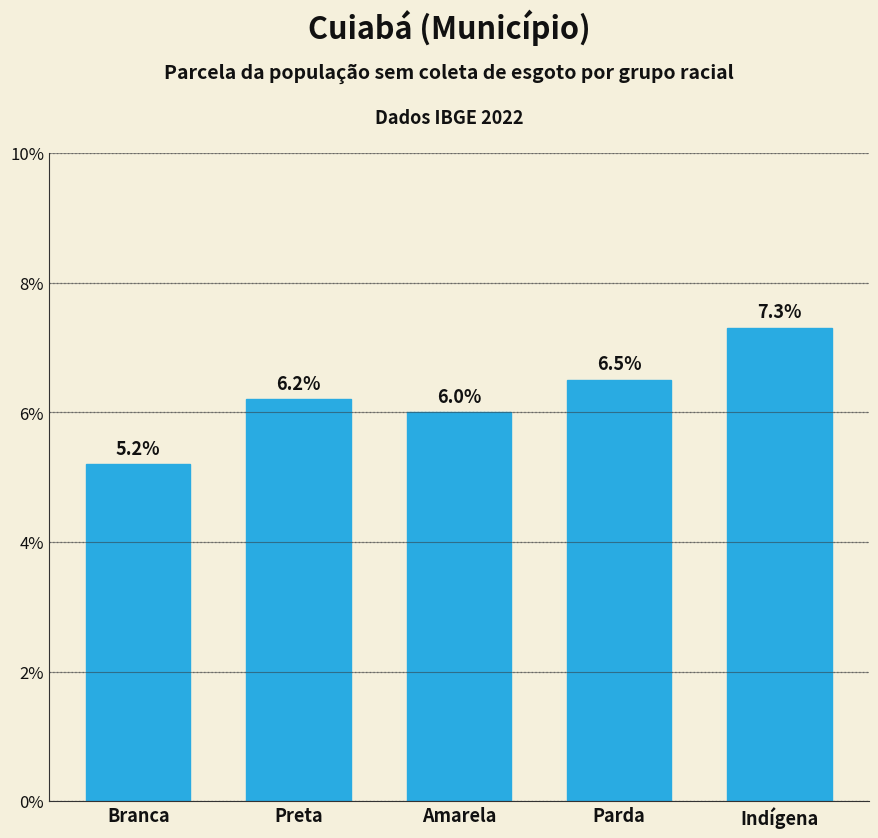

At which category does the chart reach its peak across all series?

Indígena